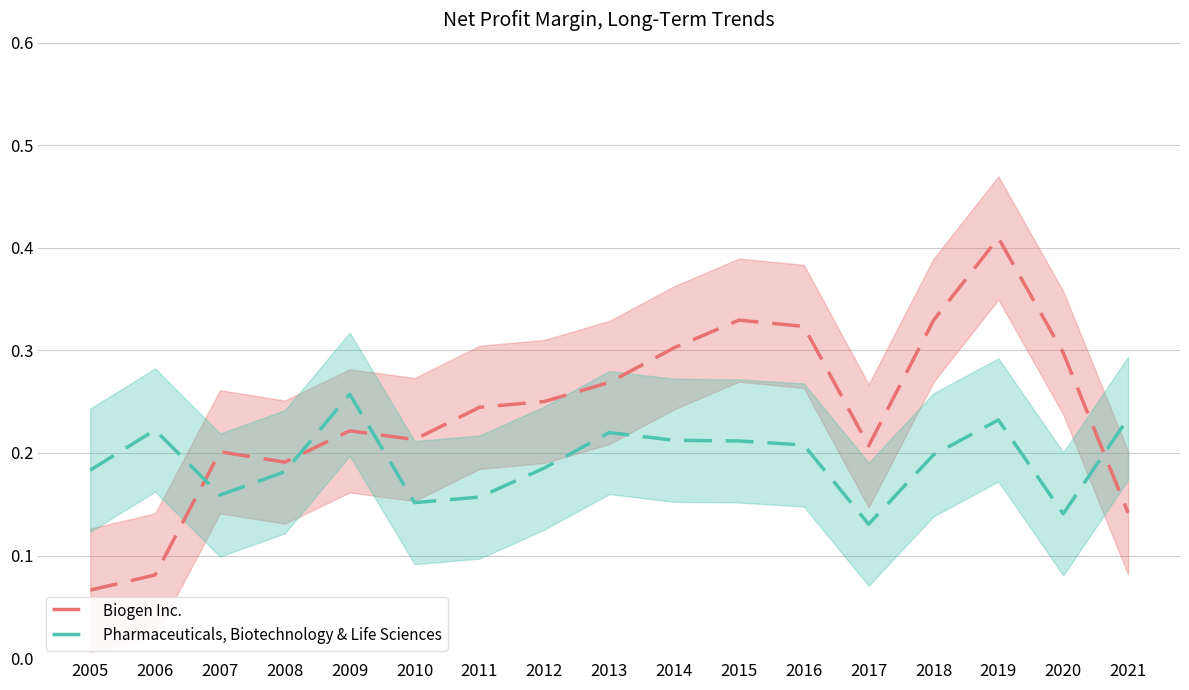

At which label is Biogen Inc. closest to 0?

2005